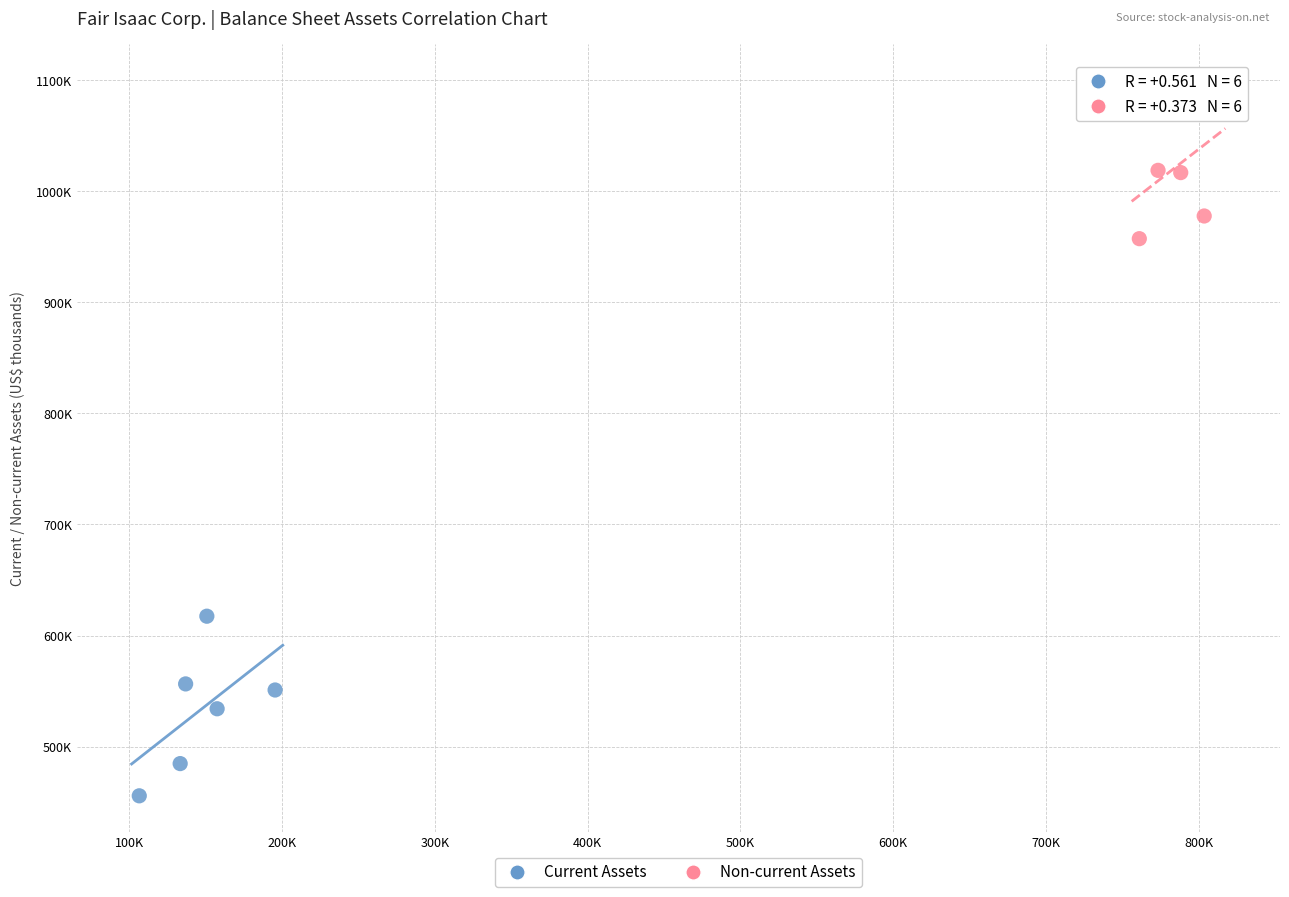

Which series reaches the minimum Y coordinate?

Current Assets